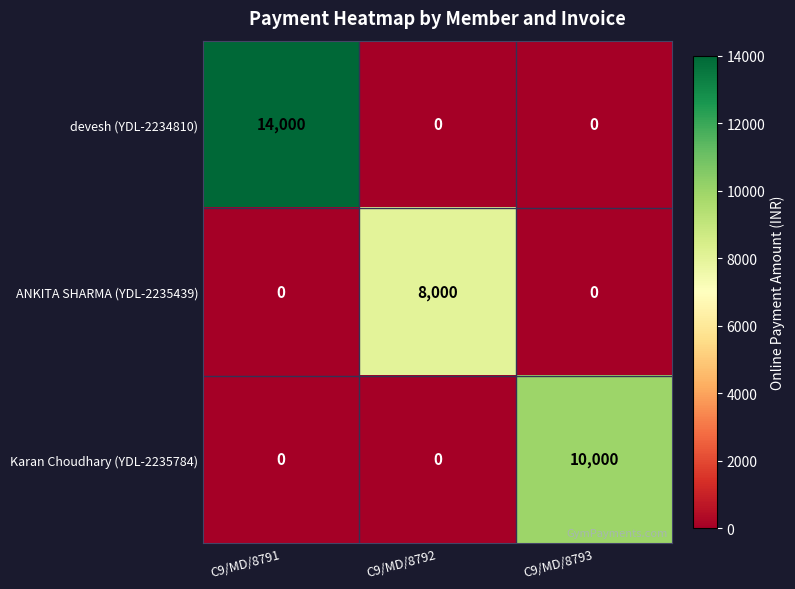

At which category is the sum across all series the highest?

C9/MD/8791